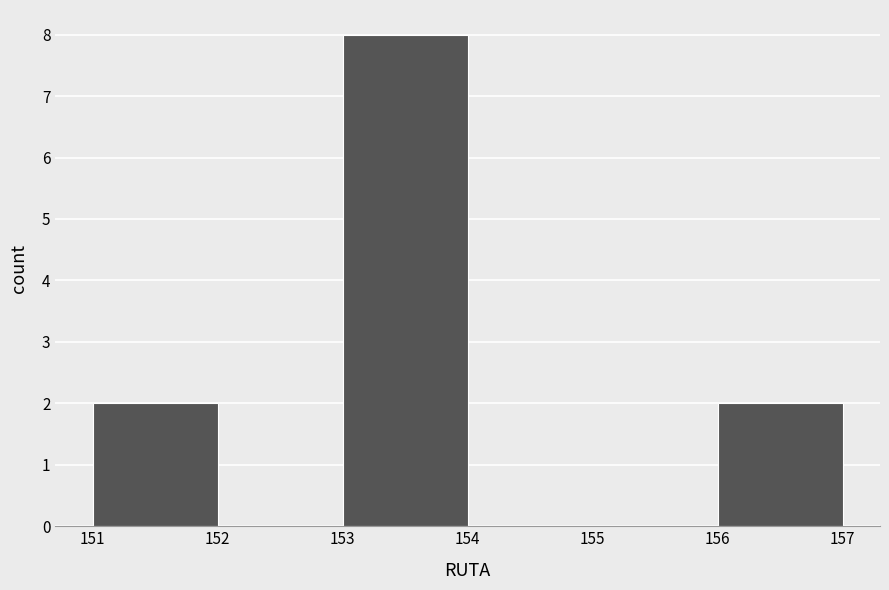

Reading left to right, list every bar in this chart as the range it spans on the x-axis followed by its height. The values are not printed on the chart, so give them approximately, as read against the axis.

151 to 152: 2
152 to 153: 0
153 to 154: 8
154 to 155: 0
155 to 156: 0
156 to 157: 2